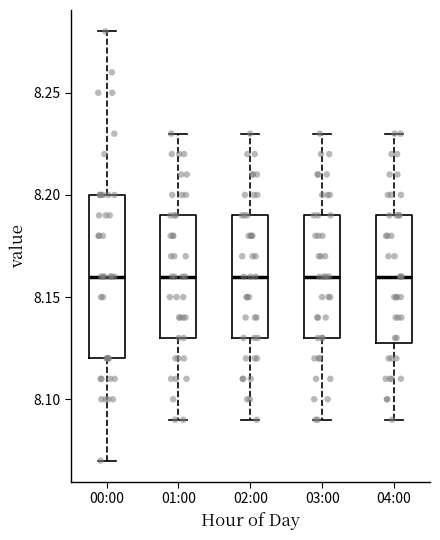

Reading left to right, read every box against the y-axis: the position of its median line, the range the box covers, and the ends of its whiskers. The values are not printed on the chart, so give them approximately, as read against the axis.

00:00: median 8.16, box 8.12 to 8.20, whiskers 8.07 to 8.28
01:00: median 8.16, box 8.13 to 8.19, whiskers 8.09 to 8.23
02:00: median 8.16, box 8.13 to 8.19, whiskers 8.09 to 8.23
03:00: median 8.16, box 8.13 to 8.19, whiskers 8.09 to 8.23
04:00: median 8.16, box 8.13 to 8.19, whiskers 8.09 to 8.23